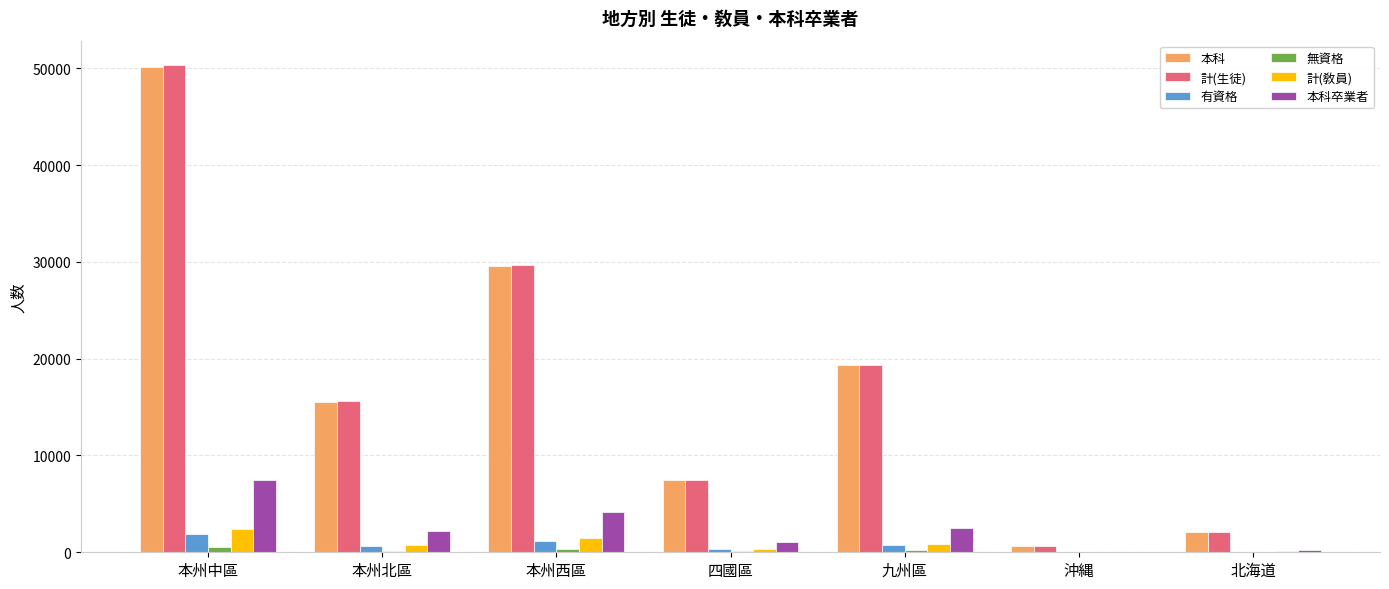

The value of 本科 at 北海道 is 2118. True or false?

True